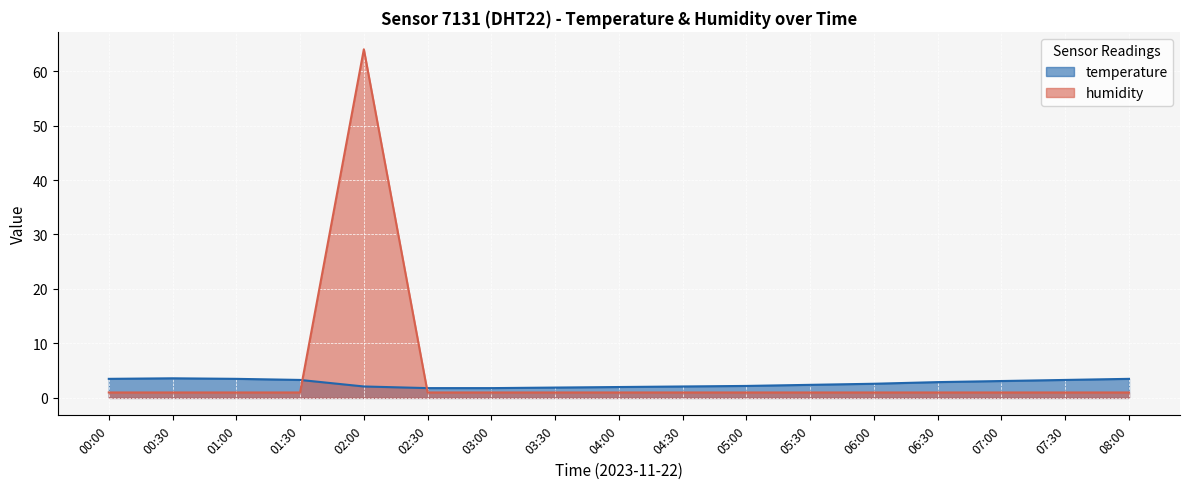

What is the sum of the humidity values at 05:30 and 06:00?

2.0